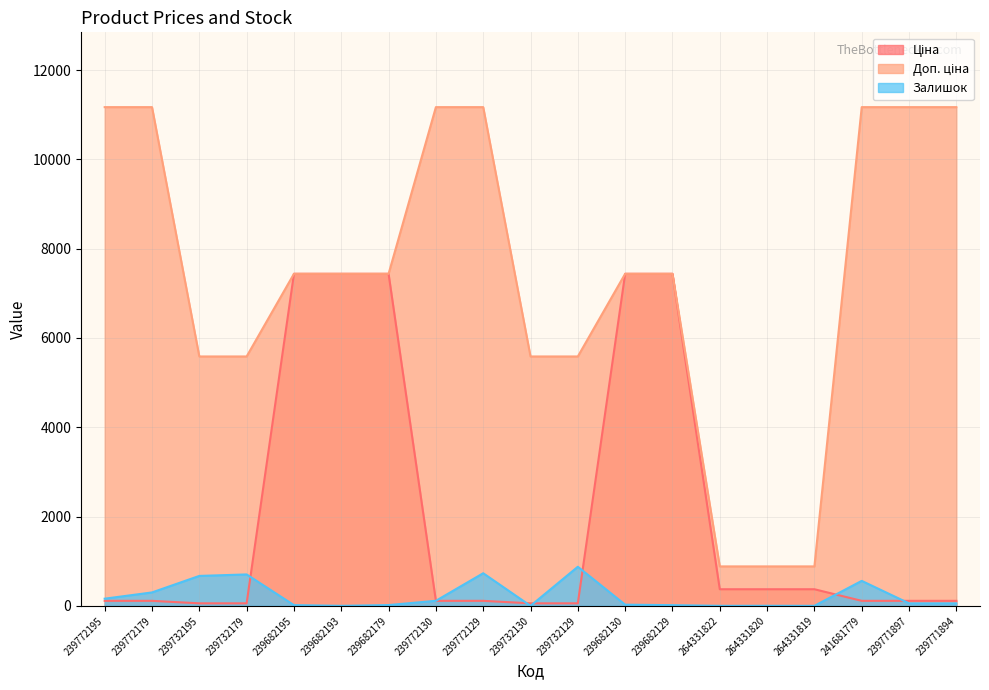

Rank the series by their average value, from lowest to highest.

Залишок, Ціна, Доп. ціна